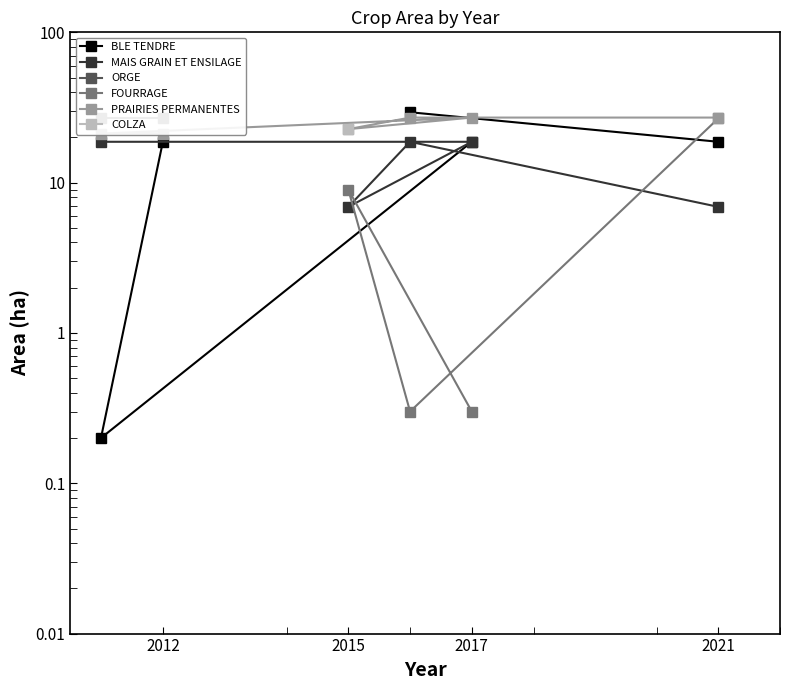

What is the average value of the PRAIRIES PERMANENTES series?

24.4